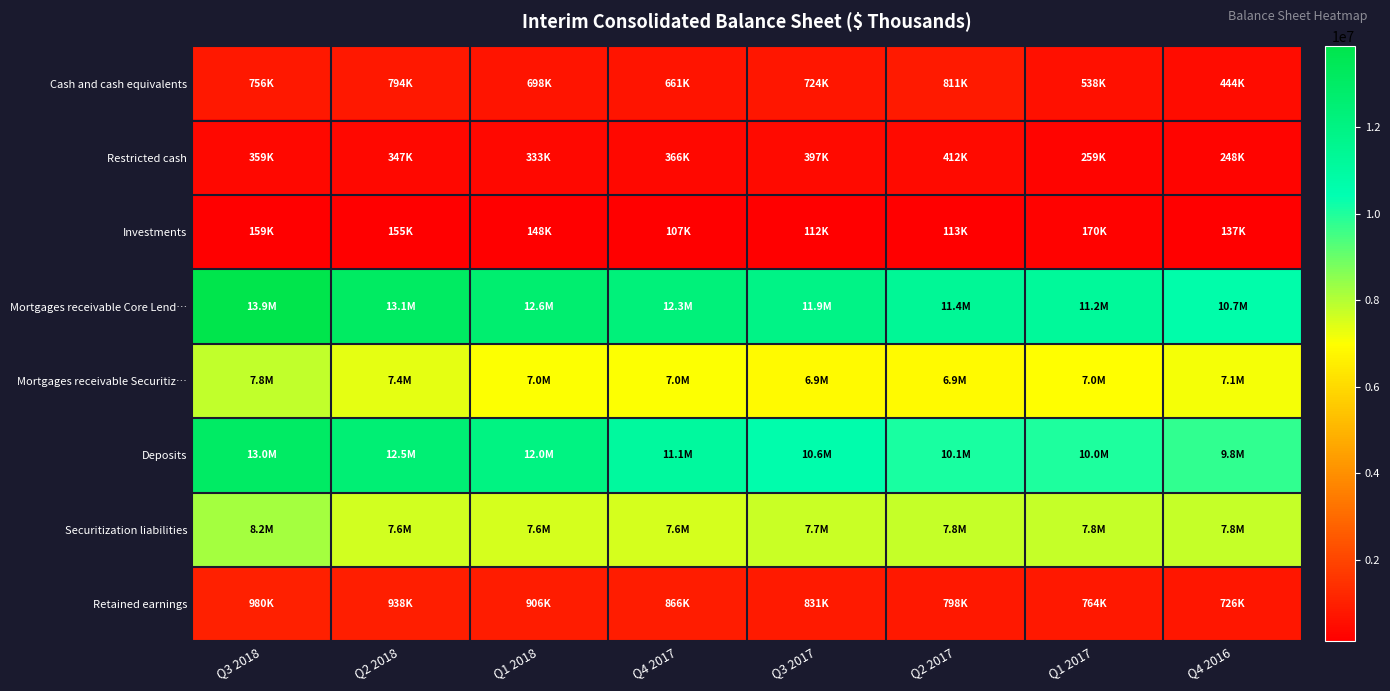

Count the number of data series in this chart.

8